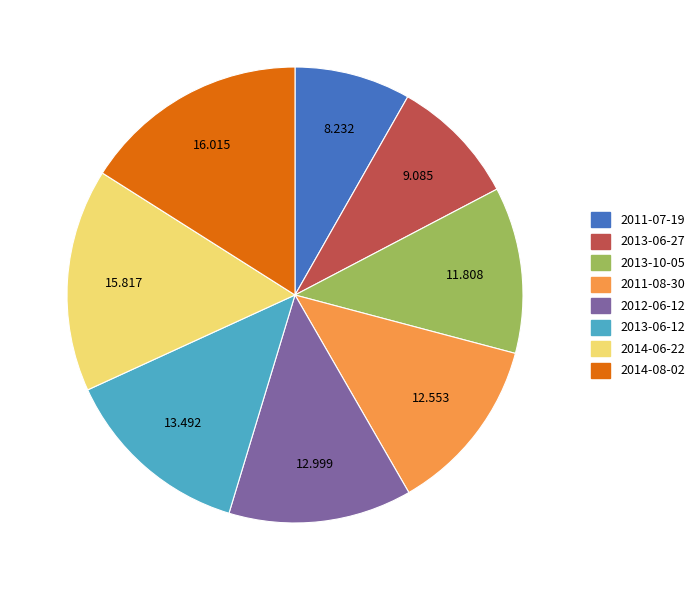

Is 2013-06-27 the majority of the pie?

No